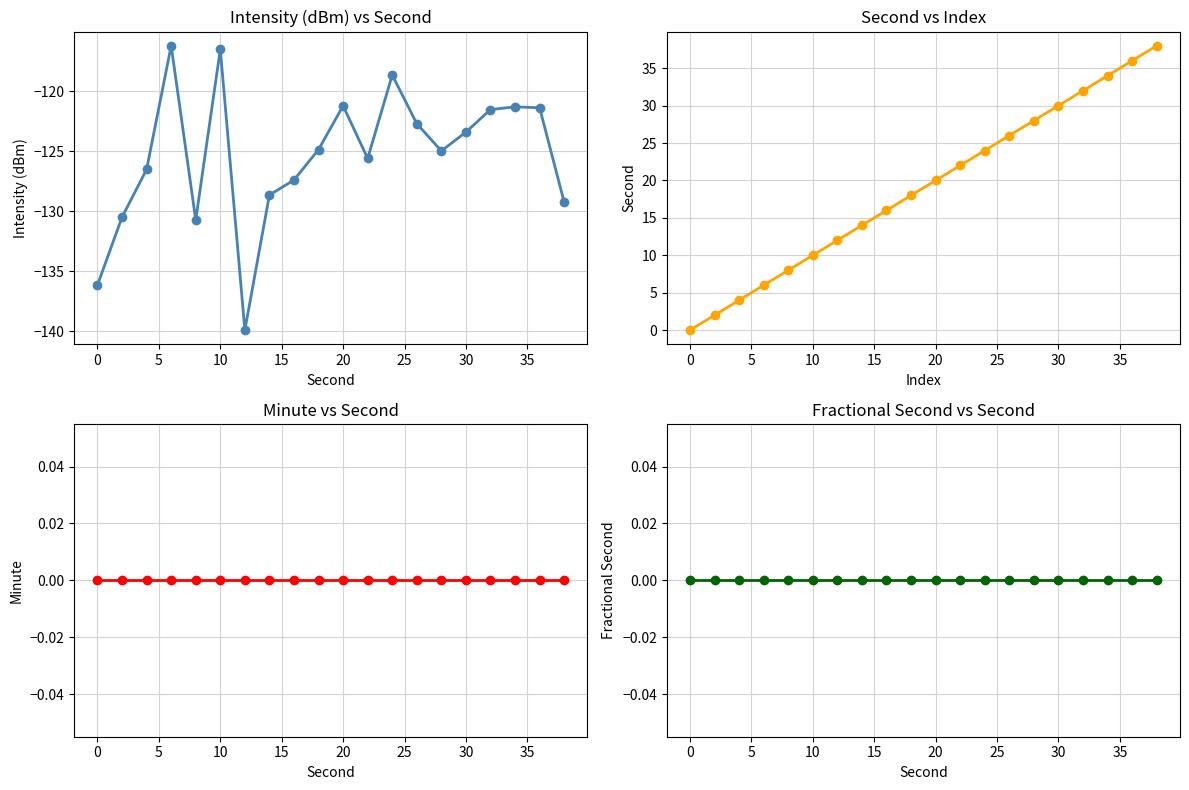

What is the average value of the second series?

19.0